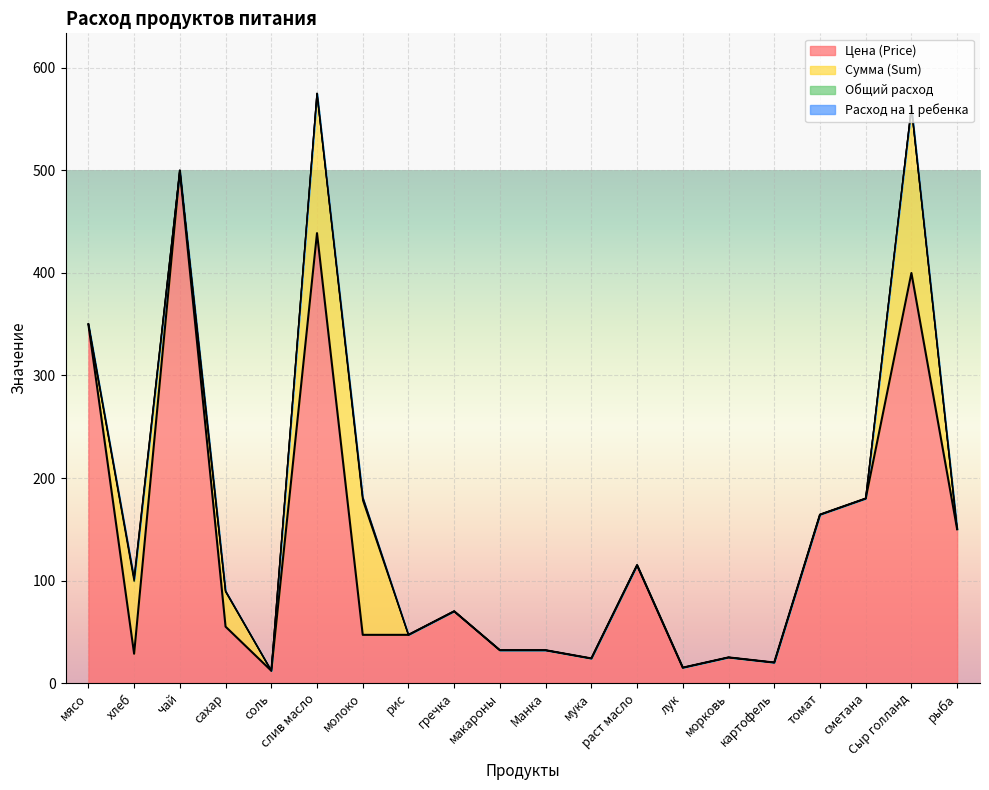

Is it true that Расход на 1 ребенка equals 0.0 at Сыр голланд?

False